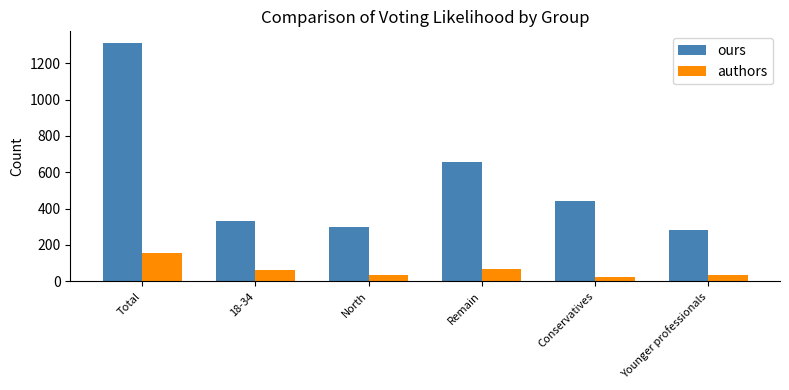

How many data points in authors are less than 63?

3